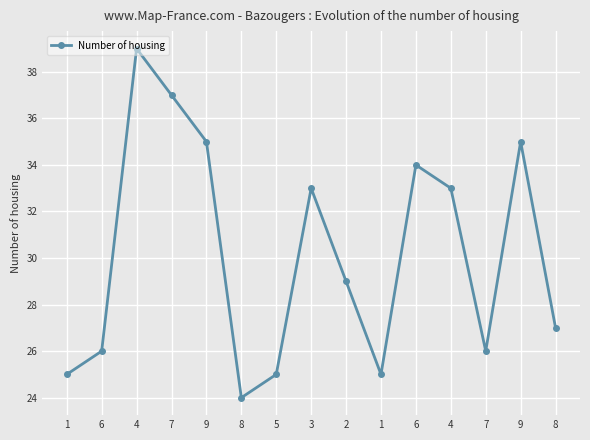

How many series are shown in this chart?

1